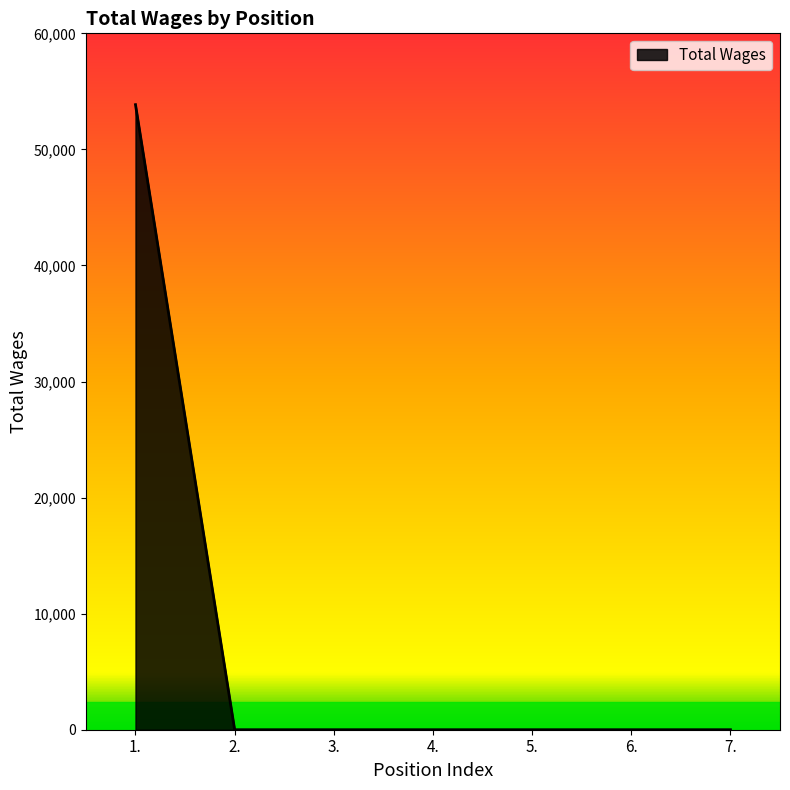

Reading left to right, transcribe all the data shown in this chart.

53855	0	0	0	0	0	0